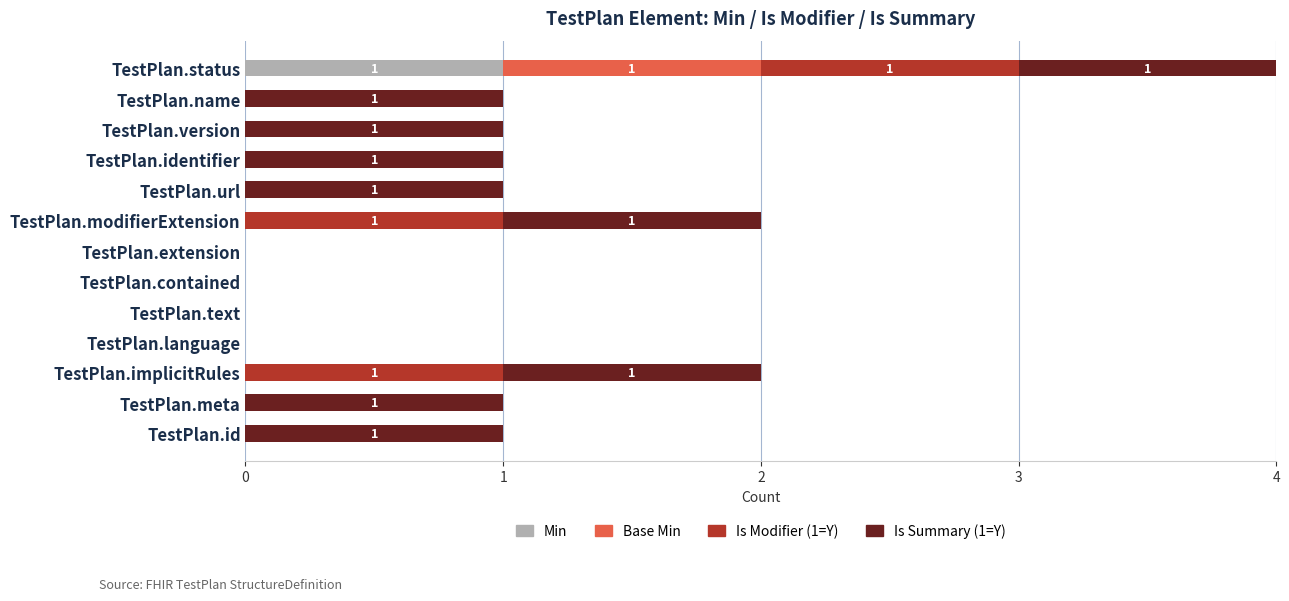

Which category has the highest value in the Min series?

TestPlan.status